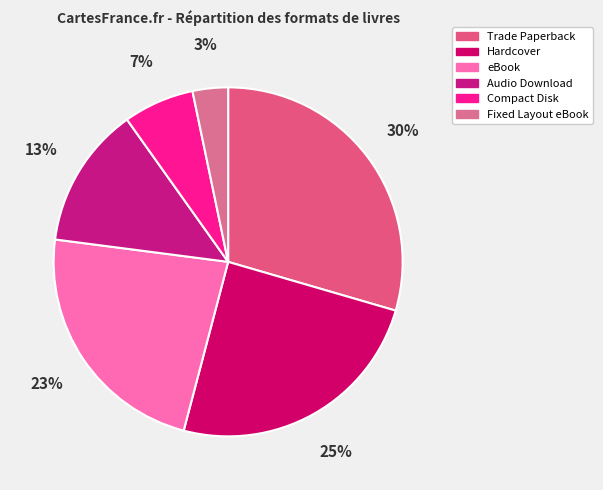

How many slices are in this pie chart?

6